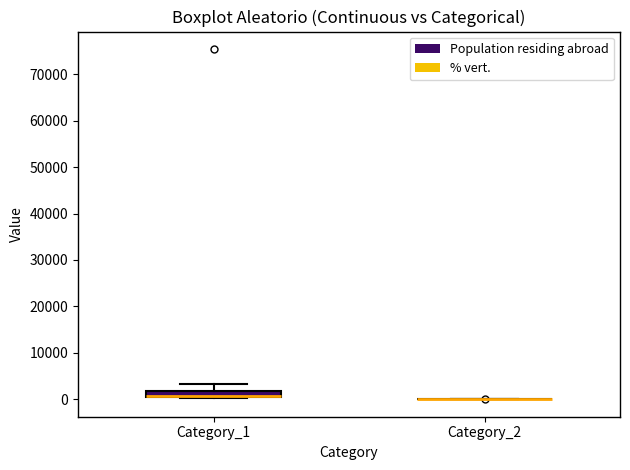

Which box is the tallest, from its lower edge to its upper edge?

Category_1